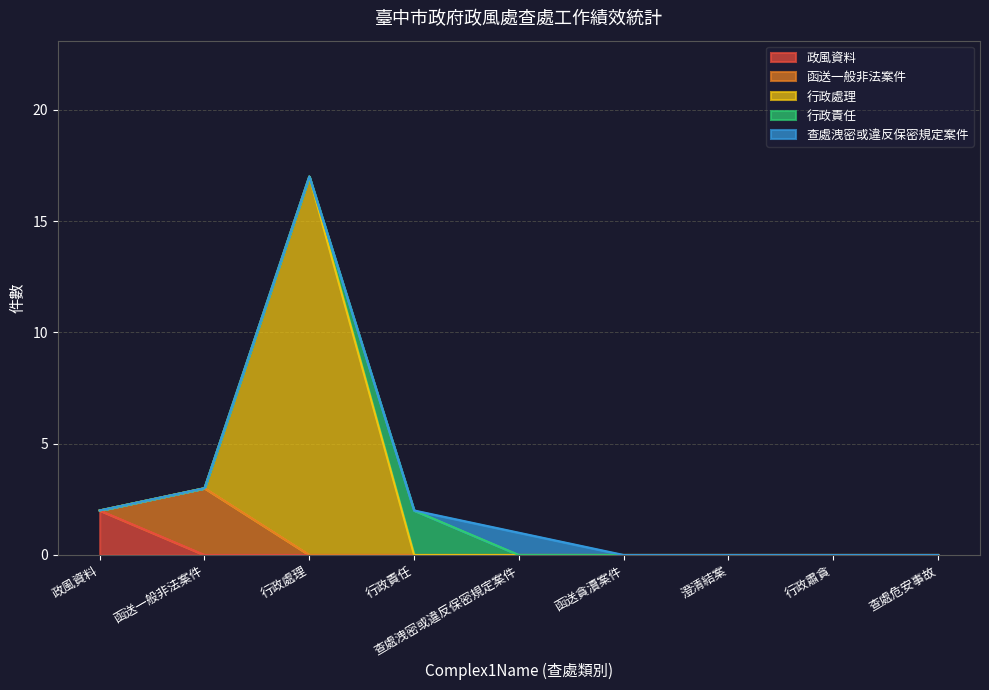

True or false: 政風資料 has more than 0 interior local peaks.

False